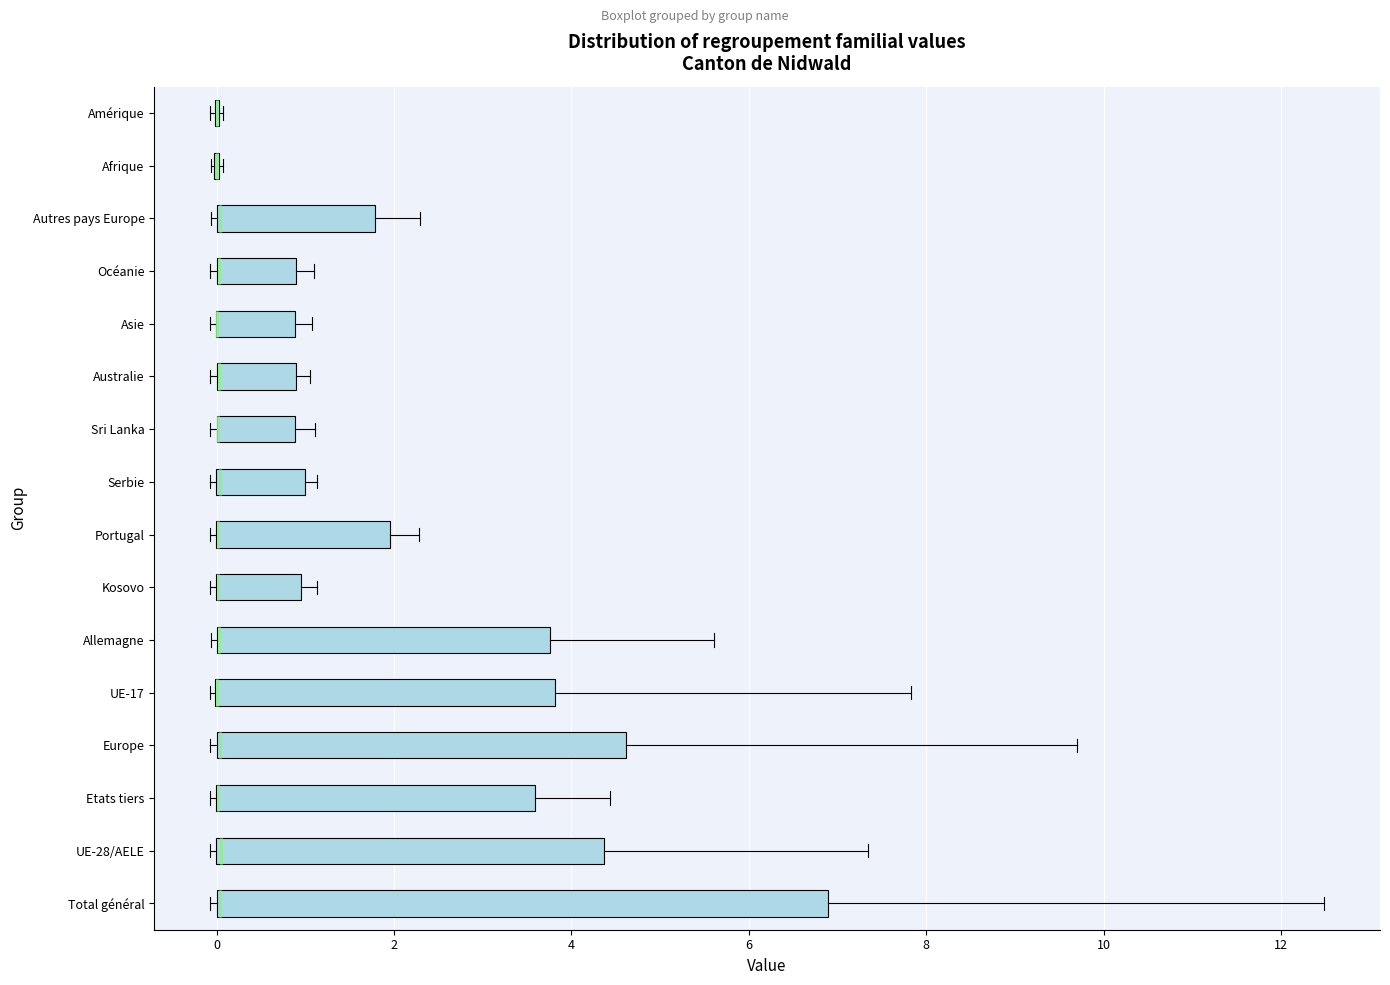

Reading bottom to top, read every box against the x-axis: the position of its median line, the range the box covers, and the ends of its whiskers. The values are not printed on the chart, so give them approximately, as read against the axis.

Total général: median 0.0 (drawn on the box's left edge), box 0.0 to 6.8, whiskers 0.0 (just left of the box's left edge) to 12.4
UE-28/AELE: median 0.0, box 0.0 to 4.4, whiskers 0.0 (just left of the box's left edge) to 7.4
Etats tiers: median 0.0 (drawn on the box's left edge), box 0.0 to 3.6, whiskers 0.0 (just left of the box's left edge) to 4.4
Europe: median 0.0 (drawn on the box's left edge), box 0.0 to 4.6, whiskers 0.0 (just left of the box's left edge) to 9.8
UE-17: median 0.0 (drawn on the box's left edge), box 0.0 to 3.8, whiskers 0.0 to 7.8
Allemagne: median 0.0 (drawn on the box's left edge), box 0.0 to 3.8, whiskers 0.0 (just left of the box's left edge) to 5.6
Kosovo: median 0.0 (drawn on the box's left edge), box 0.0 to 1.0, whiskers 0.0 (just left of the box's left edge) to 1.2
Portugal: median 0.0 (drawn on the box's left edge), box 0.0 to 2.0, whiskers 0.0 (just left of the box's left edge) to 2.2
Serbie: median 0.0 (drawn on the box's left edge), box 0.0 to 1.0, whiskers 0.0 (just left of the box's left edge) to 1.2
Sri Lanka: median 0.0 (drawn on the box's left edge), box 0.0 to 0.8, whiskers 0.0 (just left of the box's left edge) to 1.2
Australie: median 0.0 (drawn on the box's left edge), box 0.0 to 0.8, whiskers 0.0 (just left of the box's left edge) to 1.0
Asie: median 0.0 (drawn on the box's left edge), box 0.0 to 0.8, whiskers 0.0 (just left of the box's left edge) to 1.0
Océanie: median 0.0 (drawn on the box's left edge), box 0.0 to 0.8, whiskers 0.0 (just left of the box's left edge) to 1.2
Autres pays Europe: median 0.0 (drawn on the box's left edge), box 0.0 to 1.8, whiskers 0.0 to 2.2
Afrique: box collapsed to a line at 0.0, whiskers 0.0 to 0.0
Amérique: box collapsed to a line at 0.0, whiskers 0.0 to 0.0